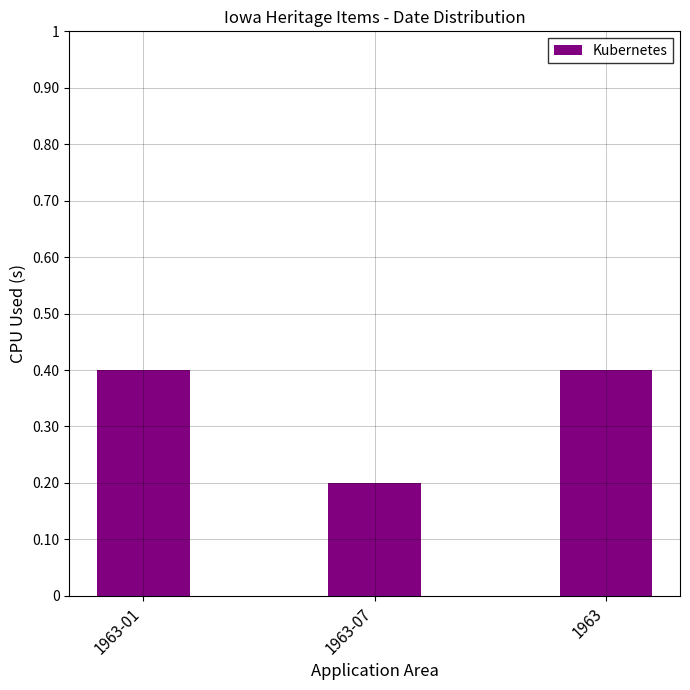

At which label is the value closest to 0?

1963-07